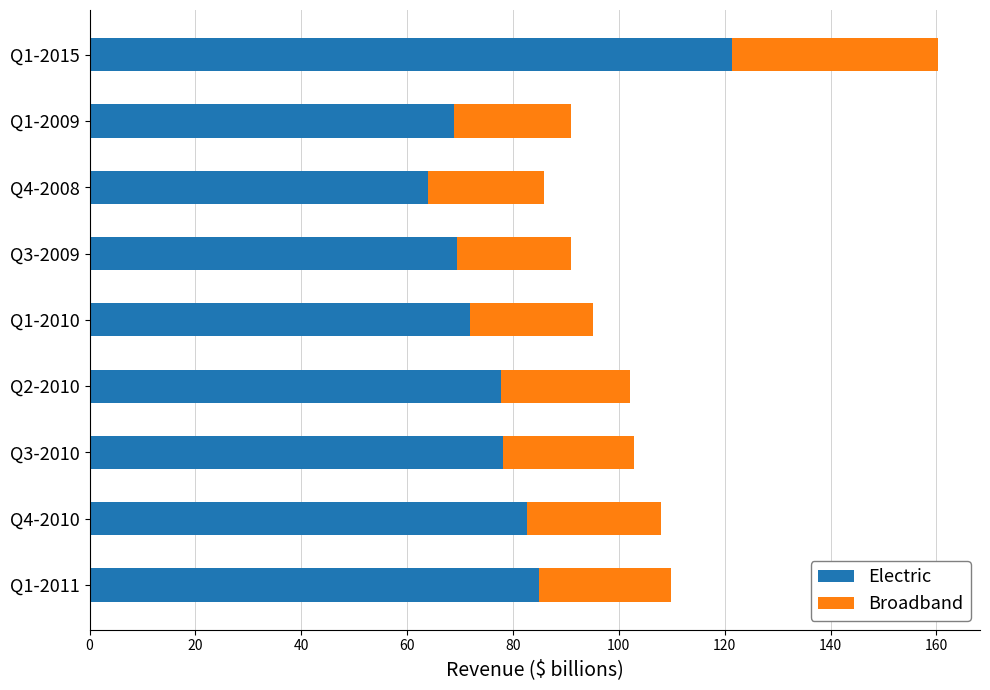

What is the lowest value of the Electric series?

63.9